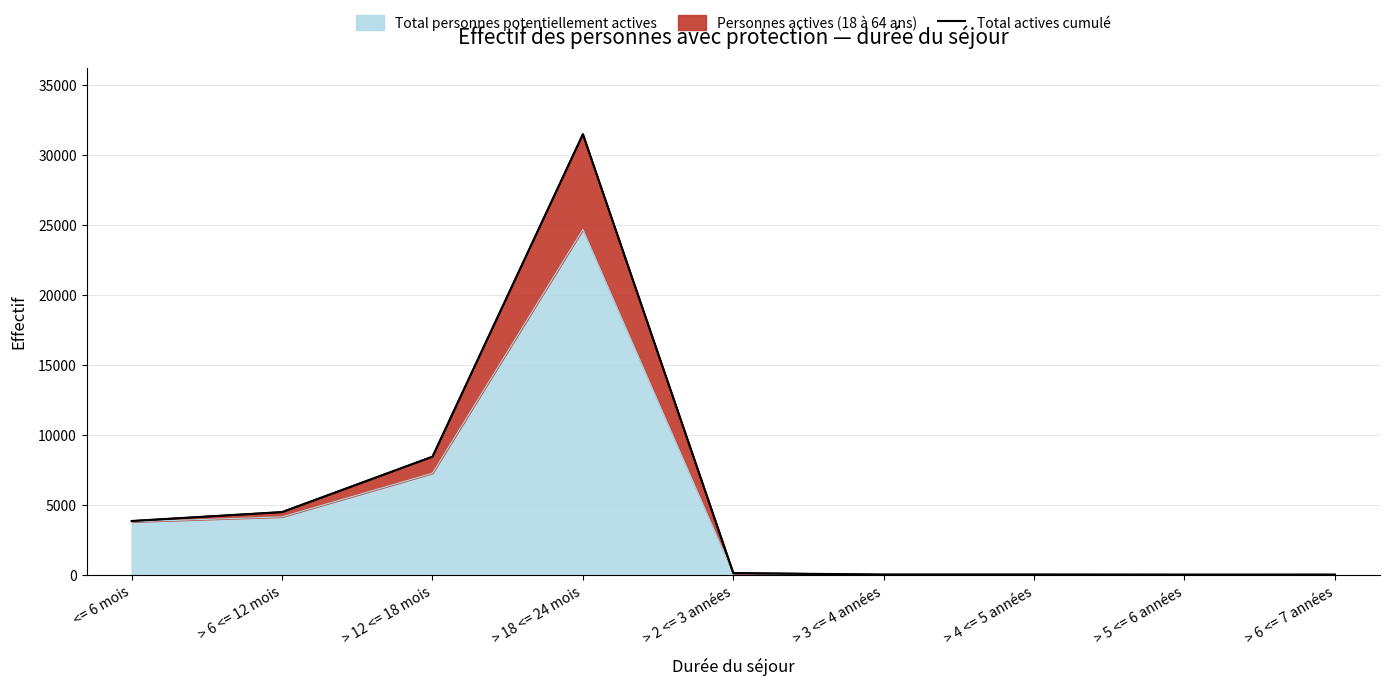

What is the sum of all values?

48407